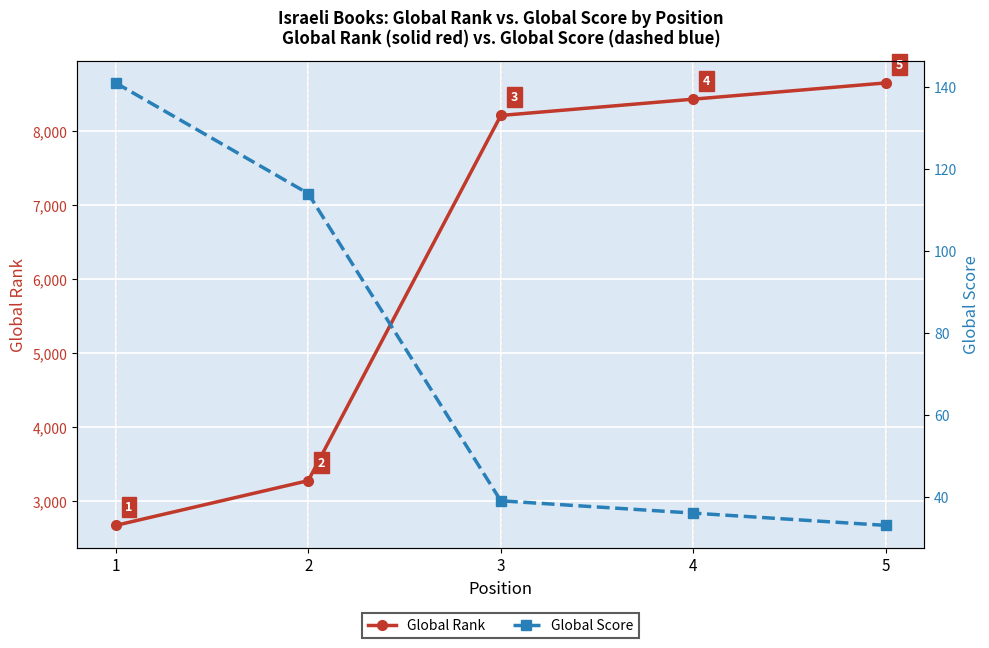

What is the lowest value of the Global Score series?

33